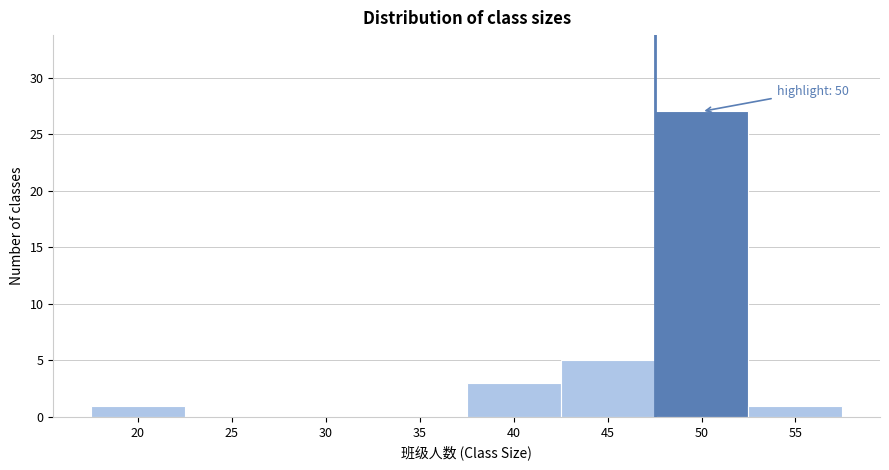

Reading right to left, what are all the values shown in this chart?

55=1	50=27	45=5	40=3	35=0	30=0	25=0	20=1